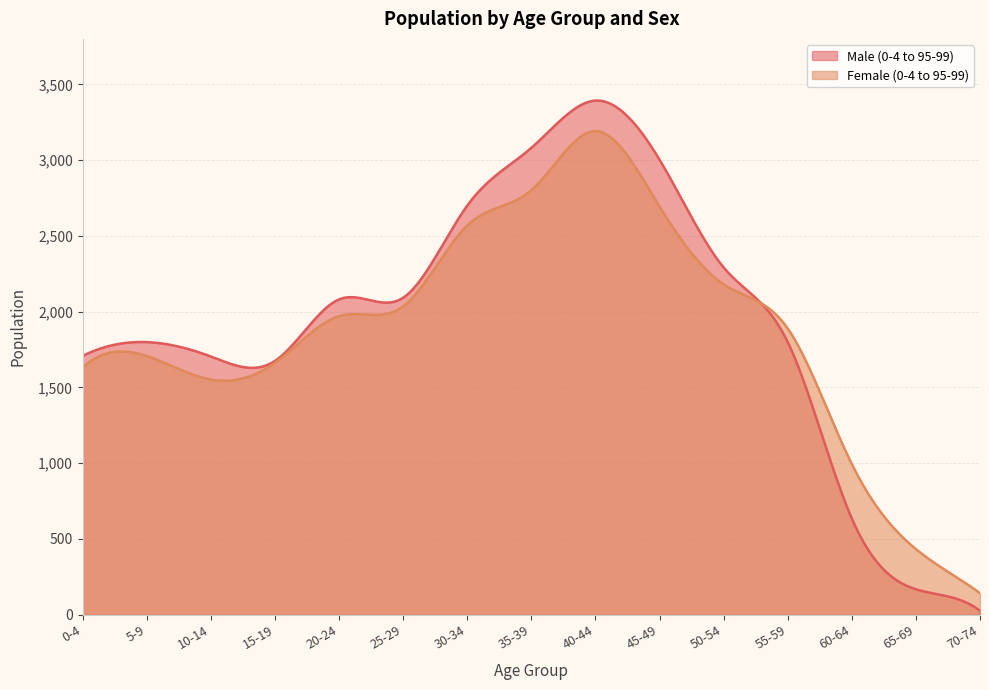

Does the chart display data point markers on the line(s)?

No